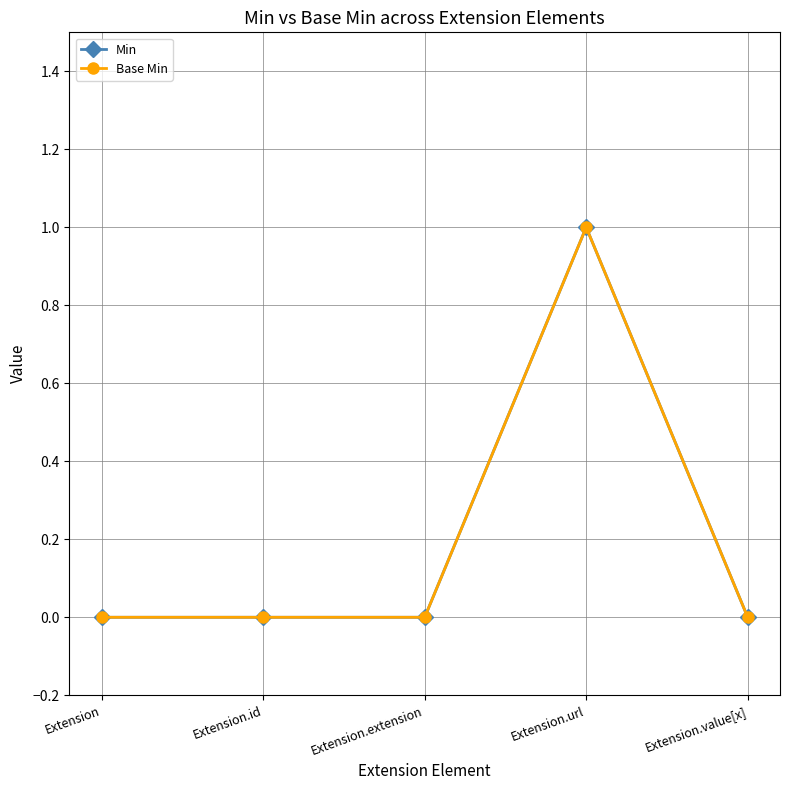

At Extension.id, list the series in order from smallest to largest.

Min, Base Min